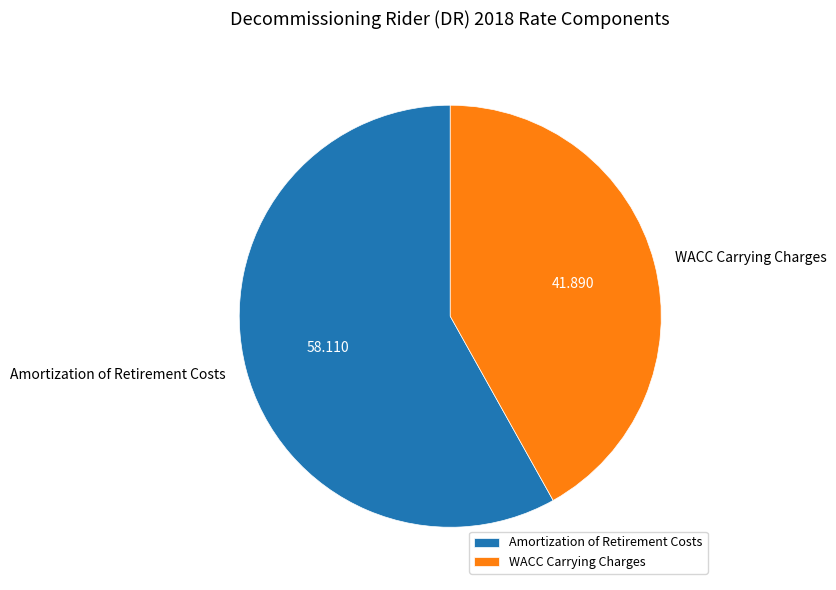

Does WACC Carrying Charges represent more than half of the total?

No